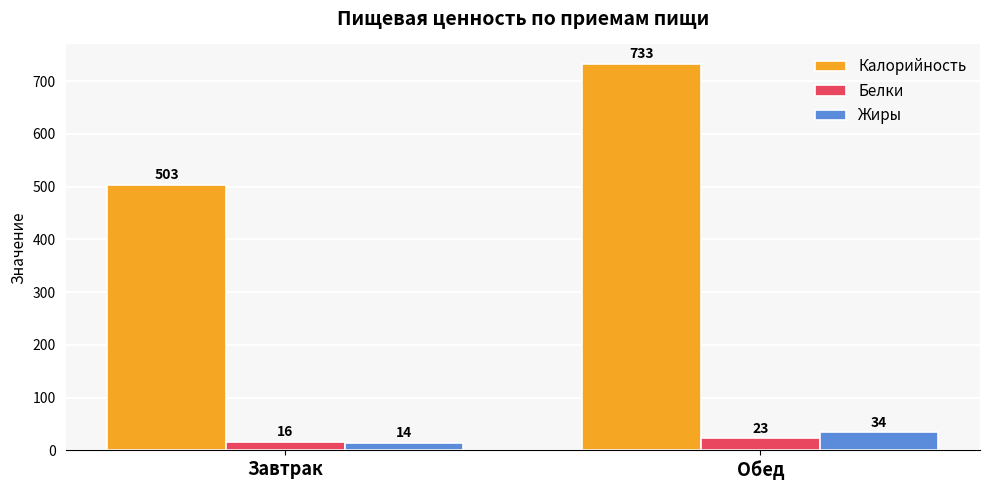

What are all the series names shown in the legend?

Калорийность, Белки, Жиры